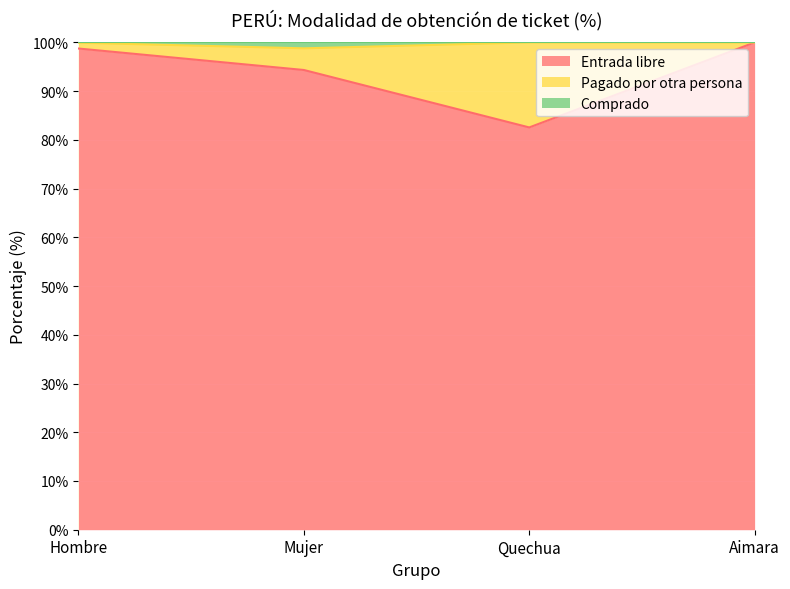

Reading left to right, what are all the values shown in this chart?

Entrada libre: 98.7	94.3	82.6	100.0
Comprado: 99.9	98.8	100.0	100.0